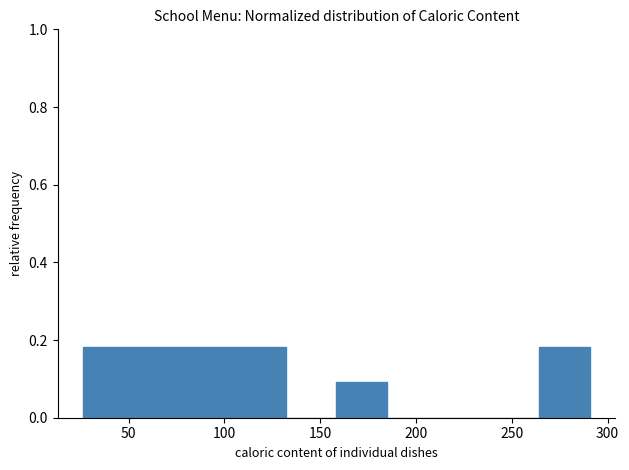

How tall is the bar that spans 160 to 185 on the x-axis? Neither the bar edges nor the heights are printed on the chart, so give them approximately, as read against the axes.

0.10